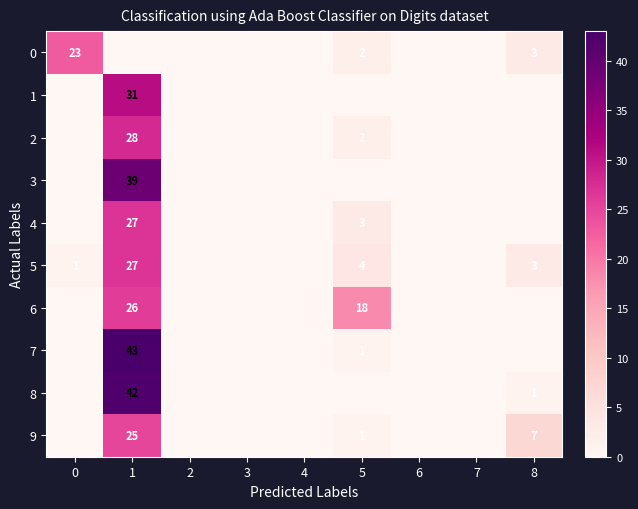

Is it true that 7 equals 1 at 5?

True